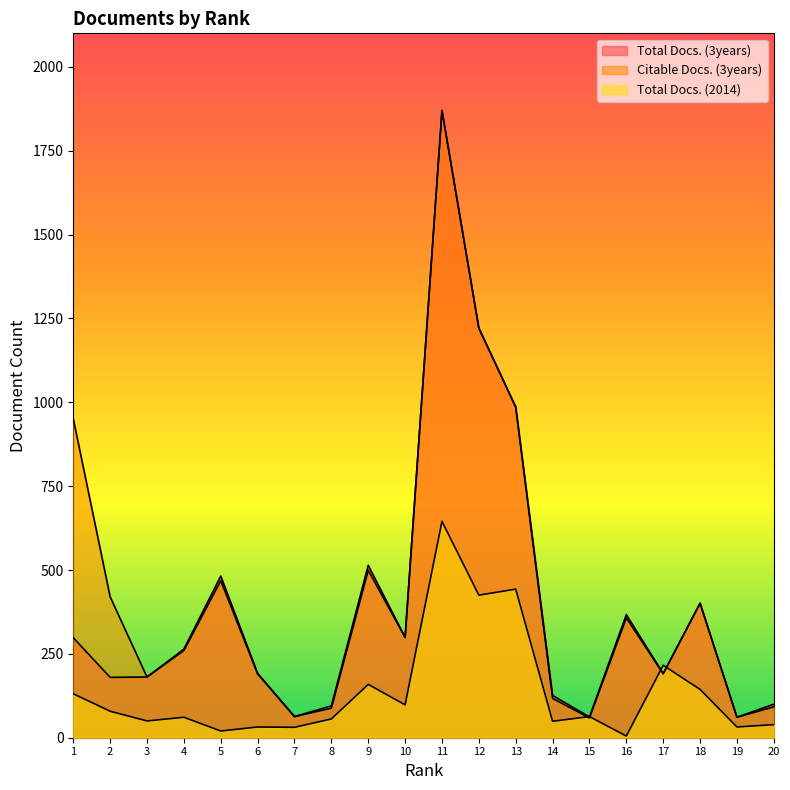

What is the sum of all Citable Docs. (3years) values?

8774